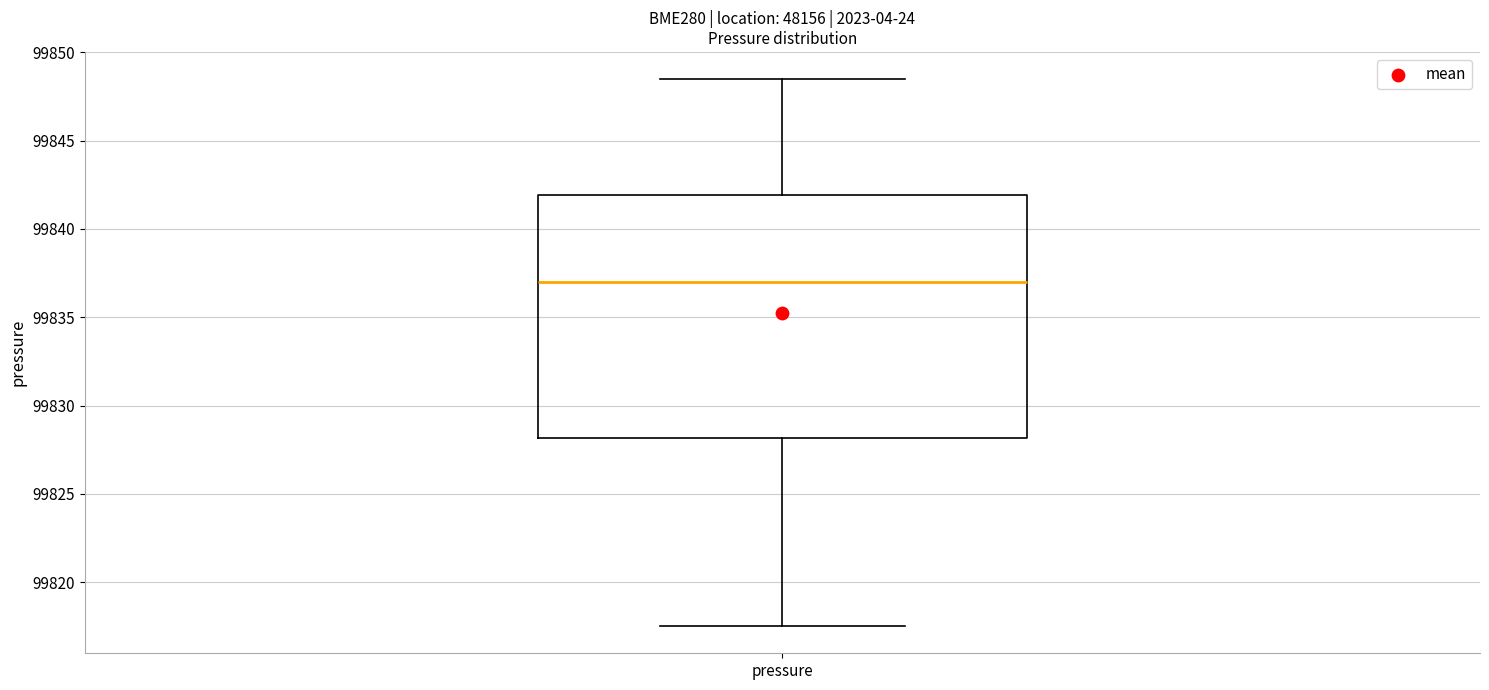

Where is the upper edge of the box for pressure on the y-axis? The values are not printed on the chart, so give them approximately, as read against the axis.

99842.0